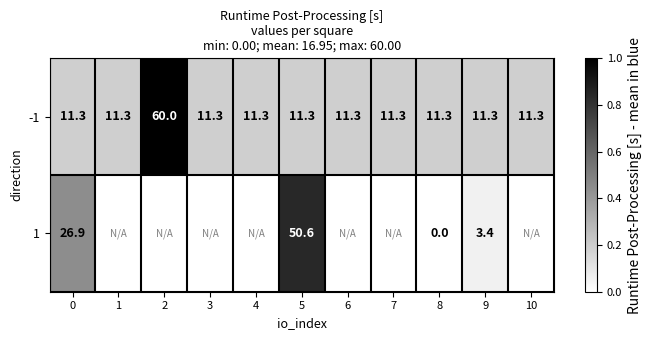

Is the value of -1 at 3 greater than the value of 1 at 8?

Yes